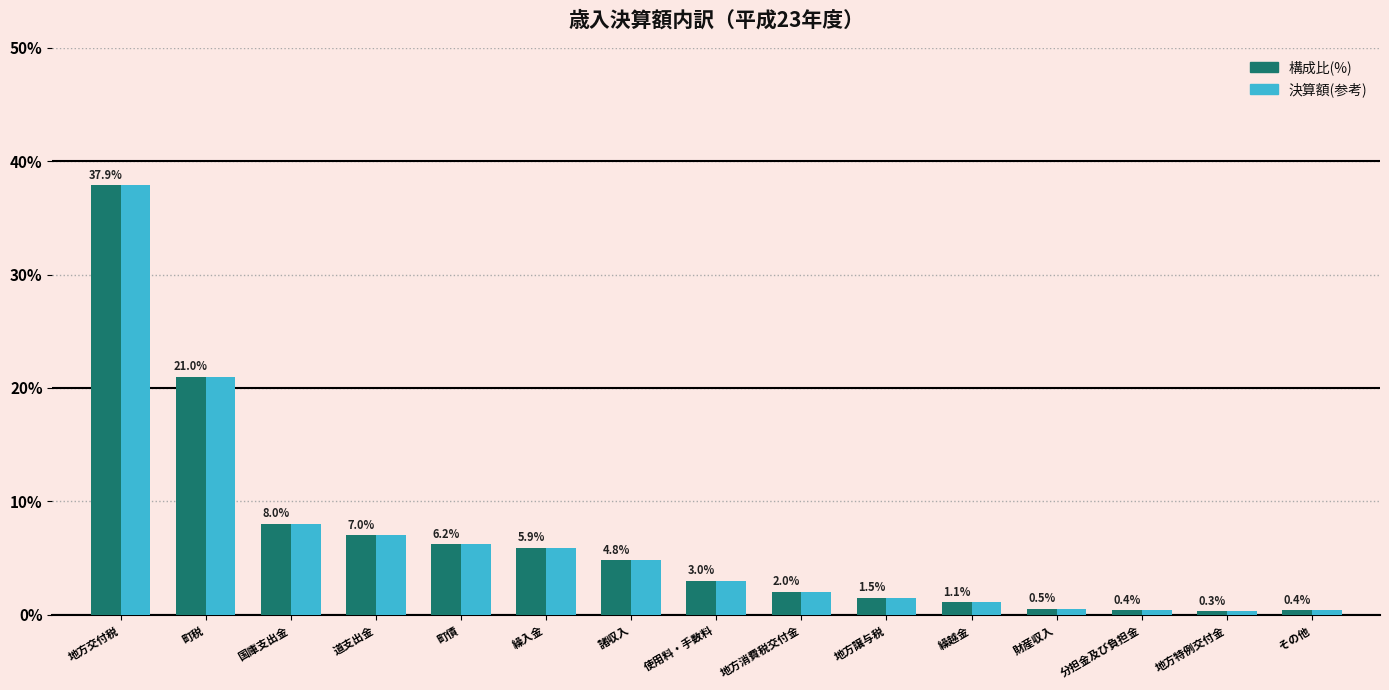

At which label does 決算額(参考) reach its peak?

地方交付税